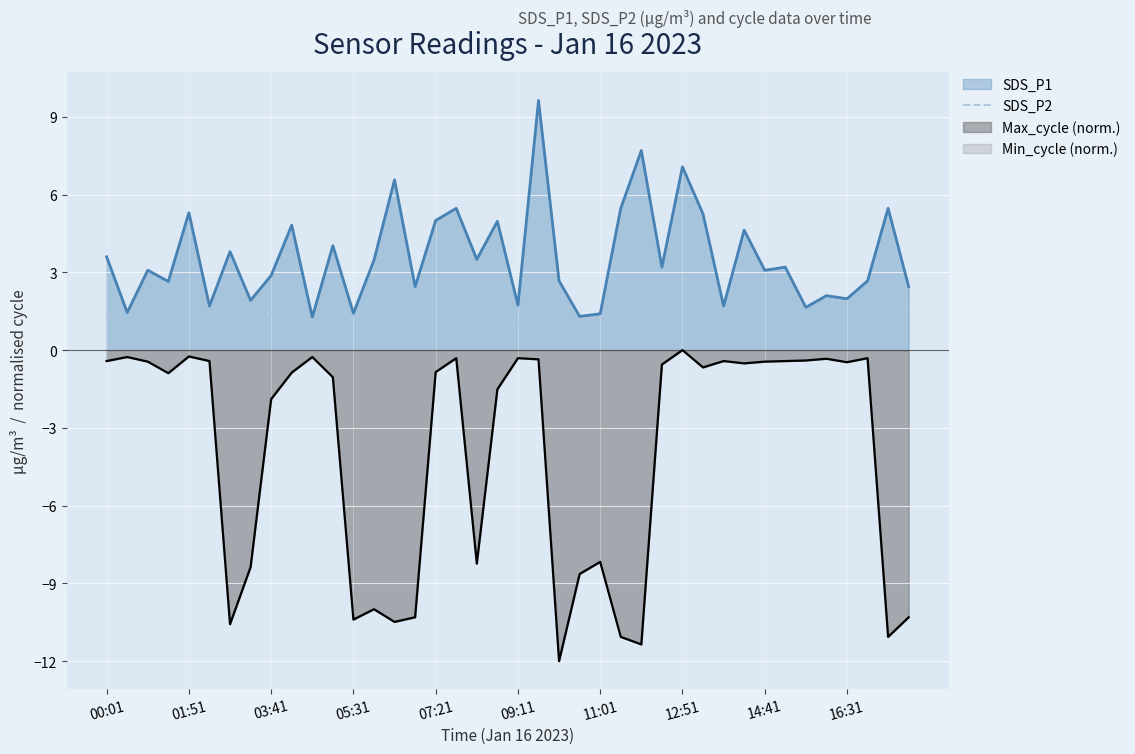

The value at 17 is 0.9. True or false?

False